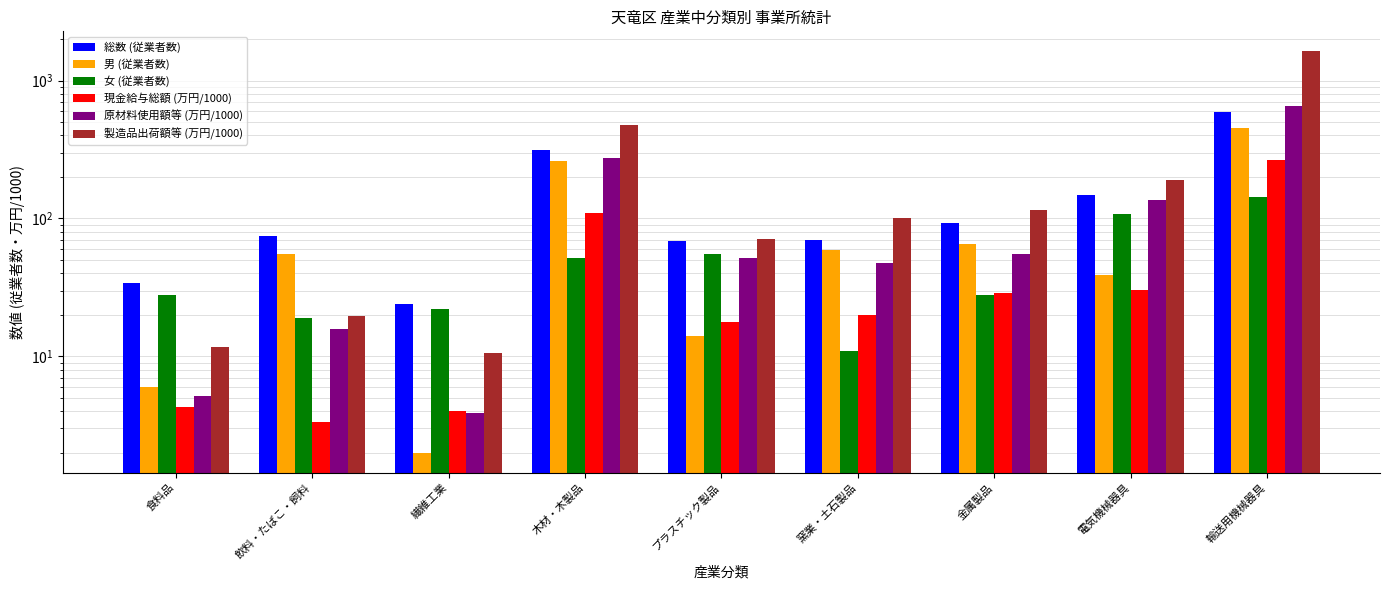

What is the difference between the maximum and second lowest values in the 現金給与総額 (万円/1000) series?

260.8